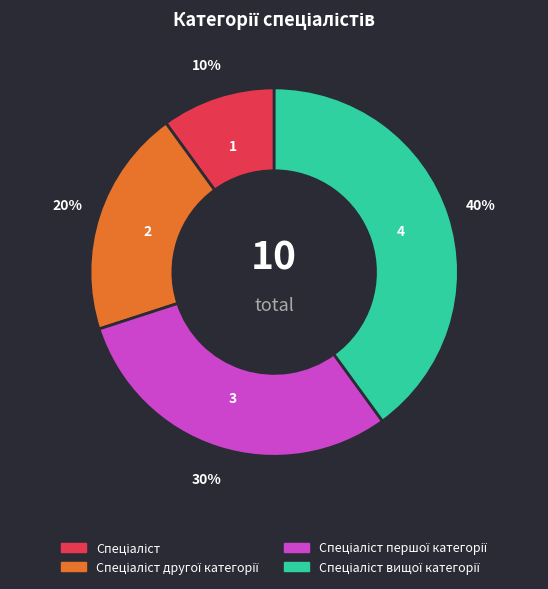

To the nearest percent, what is the difference between the largest and smallest slice percentages?

30%